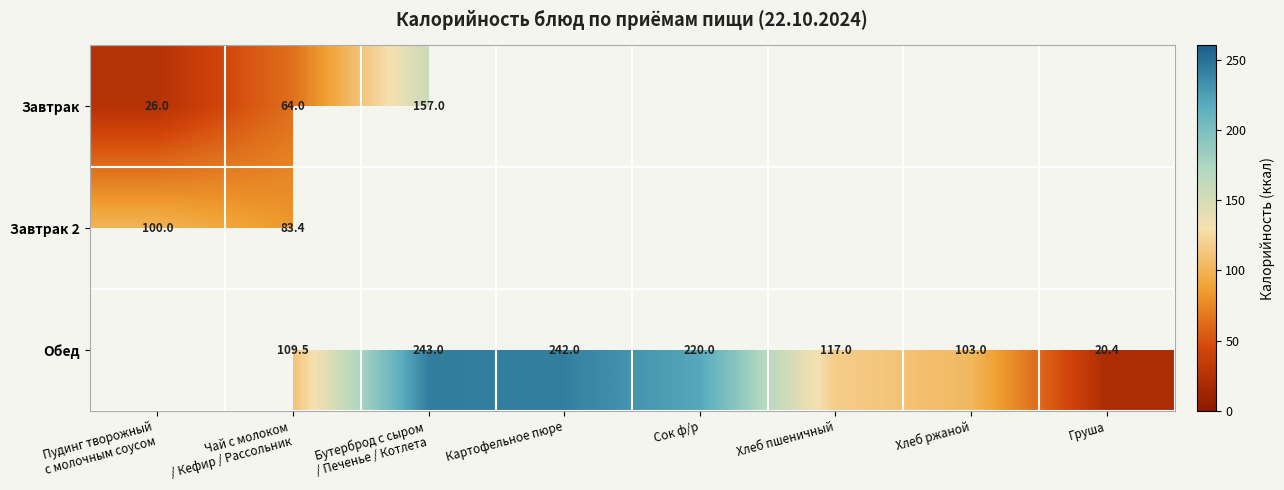

The value of Обед at Хлеб пшеничный is 201.4. True or false?

False